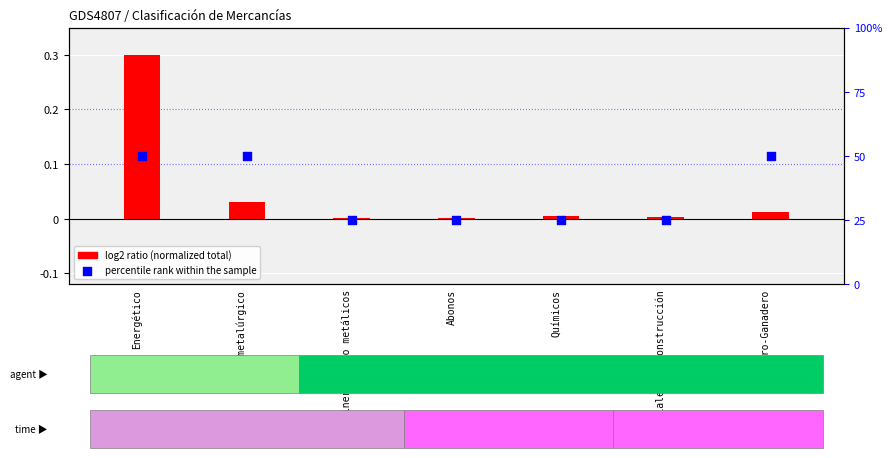

Which series has the largest total across all categories?

percentile rank within the sample